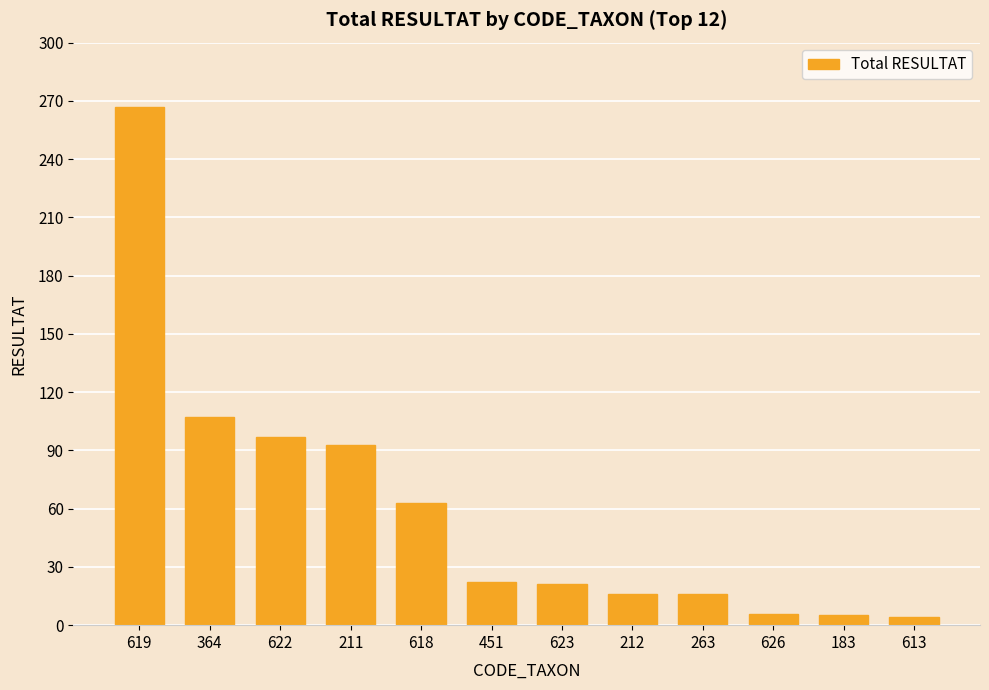

At which label does the data first exceed 22?

619